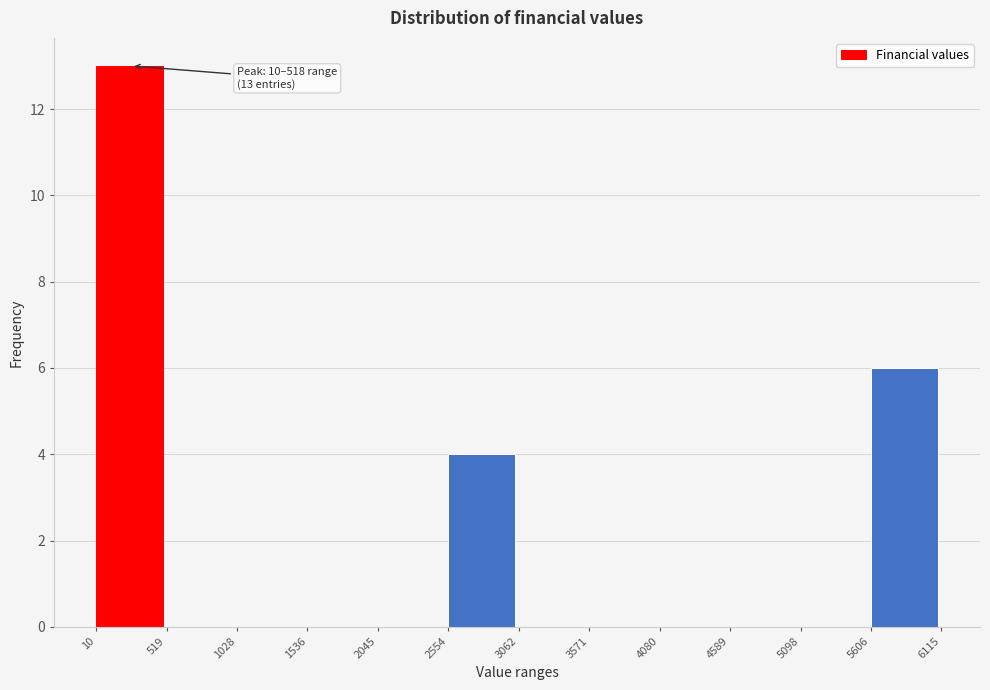

Over which range of the x-axis is the bar tallest?

10 to 519